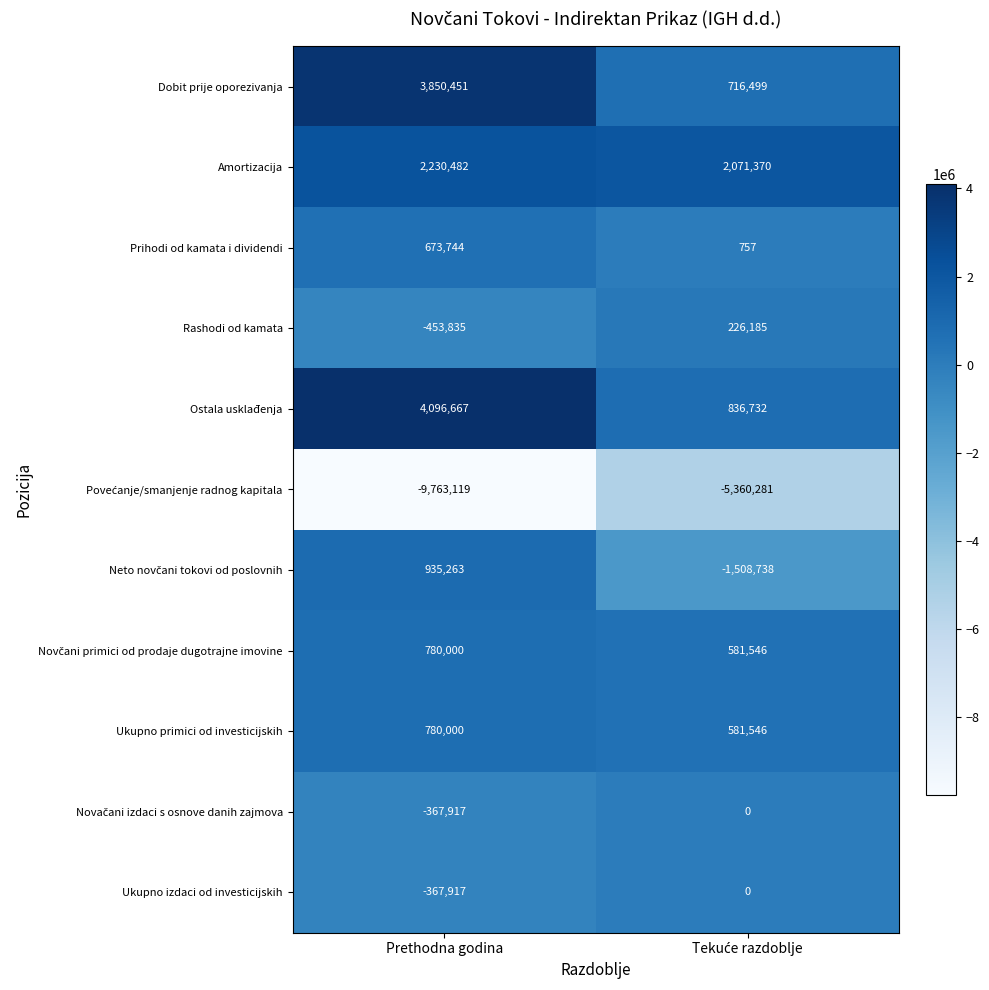

What is the average value of the Rashodi od kamata series?

-113825